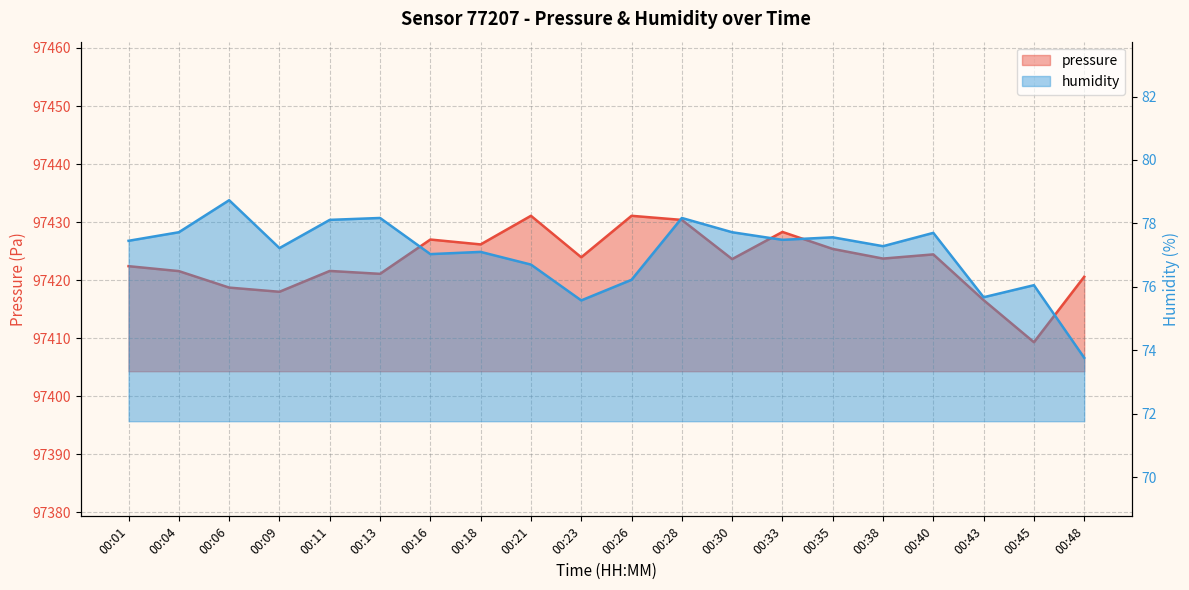

What are all the series names shown in the legend?

pressure, humidity